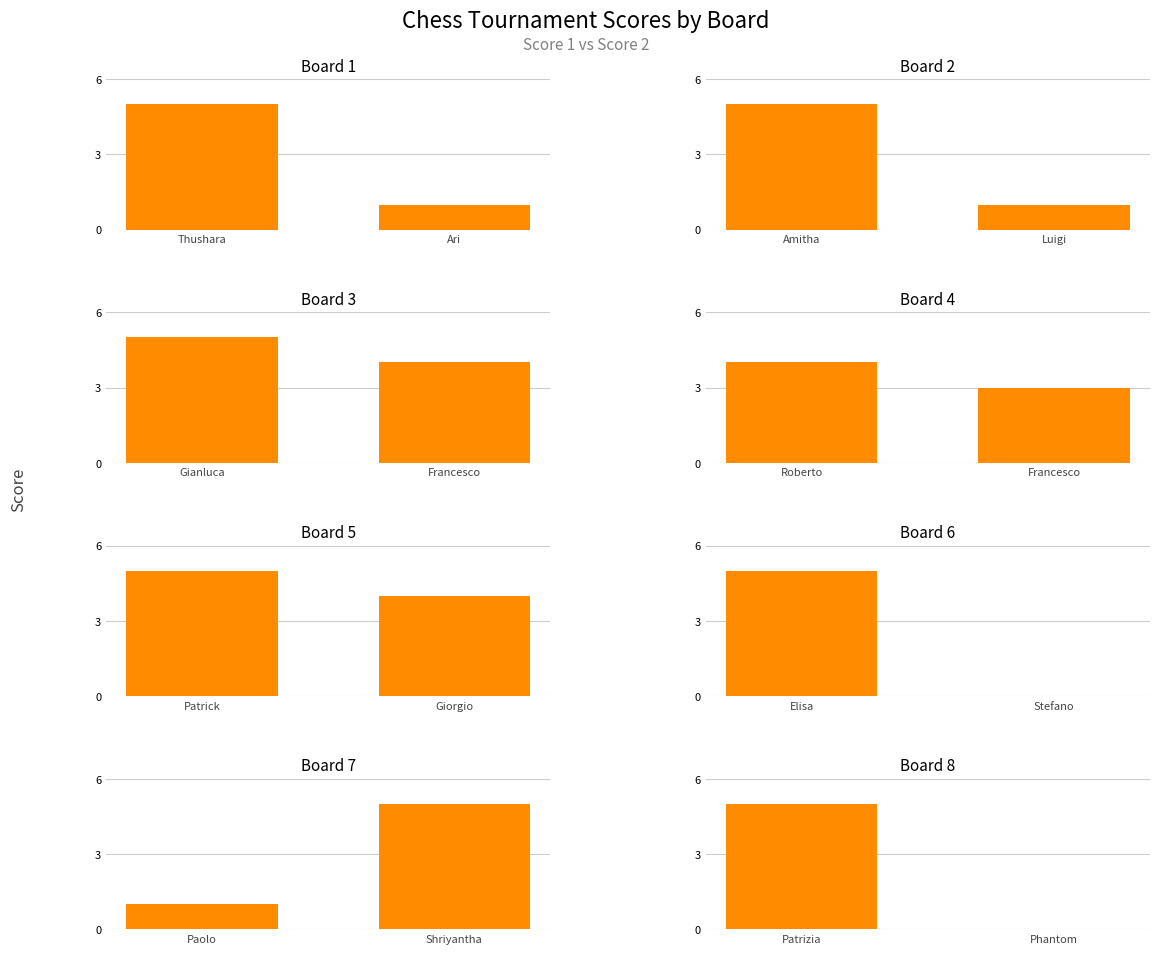

Reading right to left, what are all the values shown in this chart?

Score 1: 5	1	5	5	4	5	5	5
Score 2: 0	5	0	4	3	4	1	1